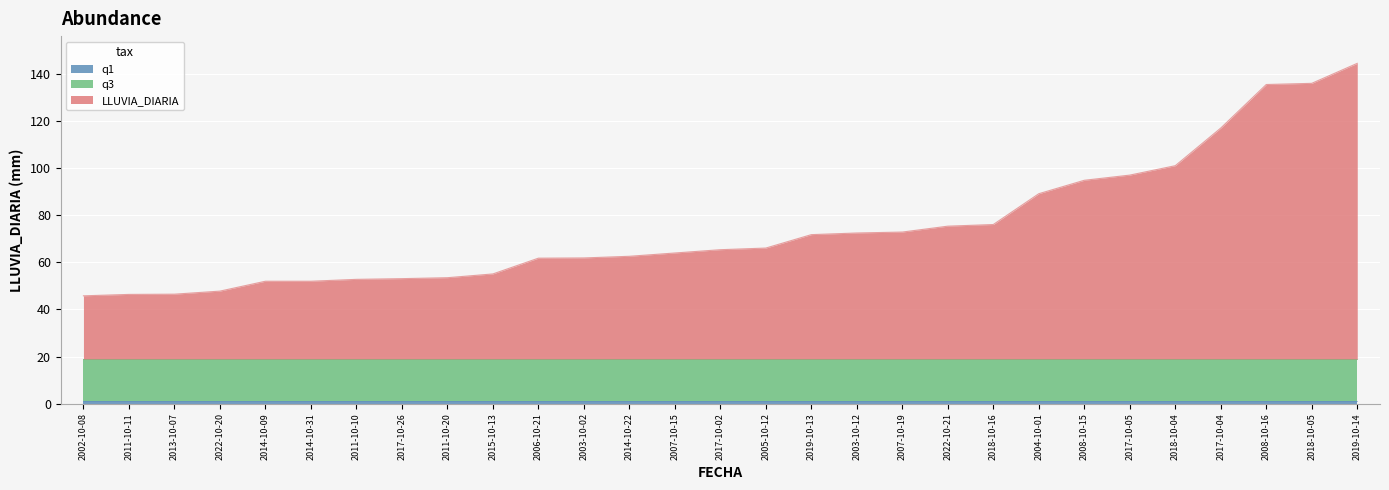

True or false: LLUVIA_DIARIA and q1 intersect in this chart.

False